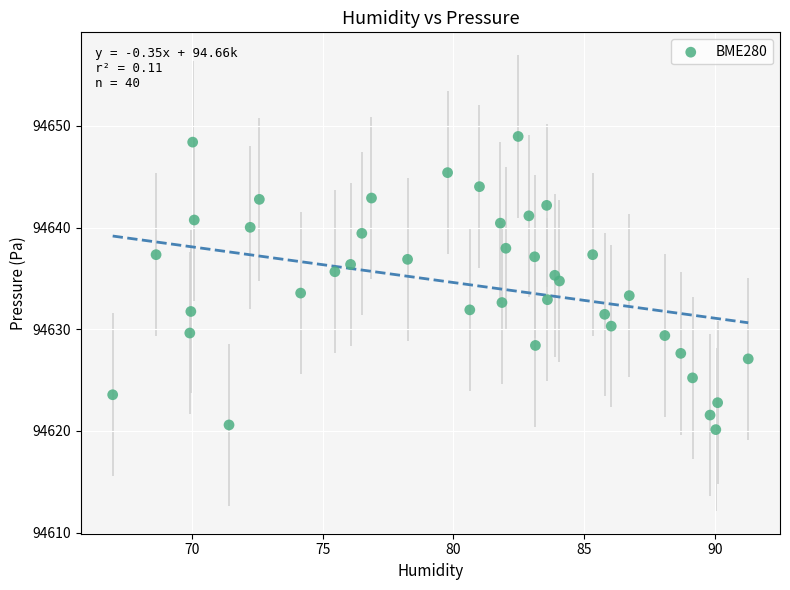

What is the range of Y values (max minus min)?

28.8